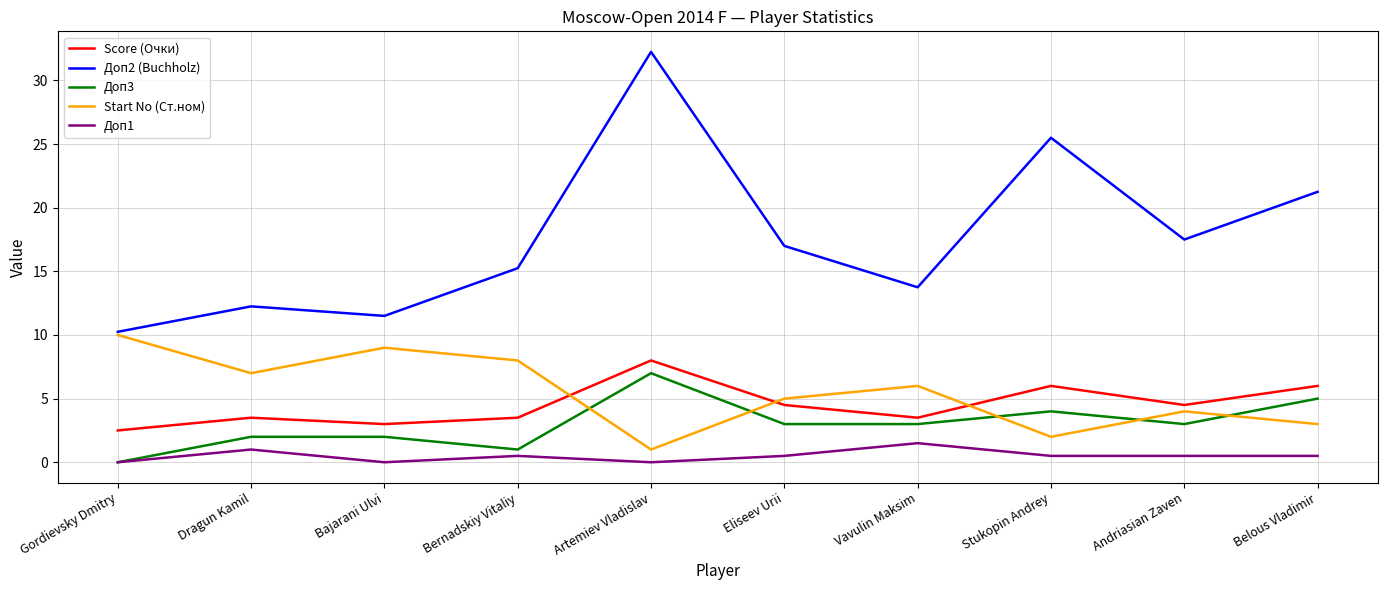

Is the value of Score (Очки) at Belous Vladimir greater than the value of Доп1 at Dragun Kamil?

Yes